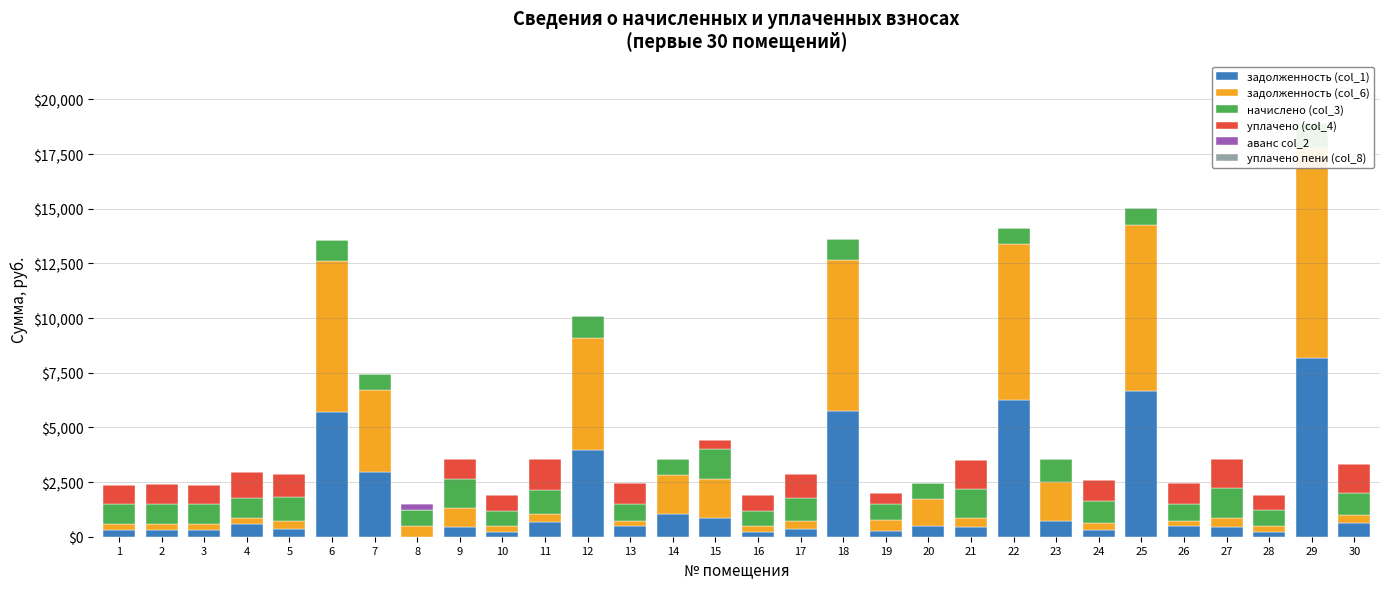

What is the difference between the maximum and minimum values in the уплачено (col_4) series?

1407.2